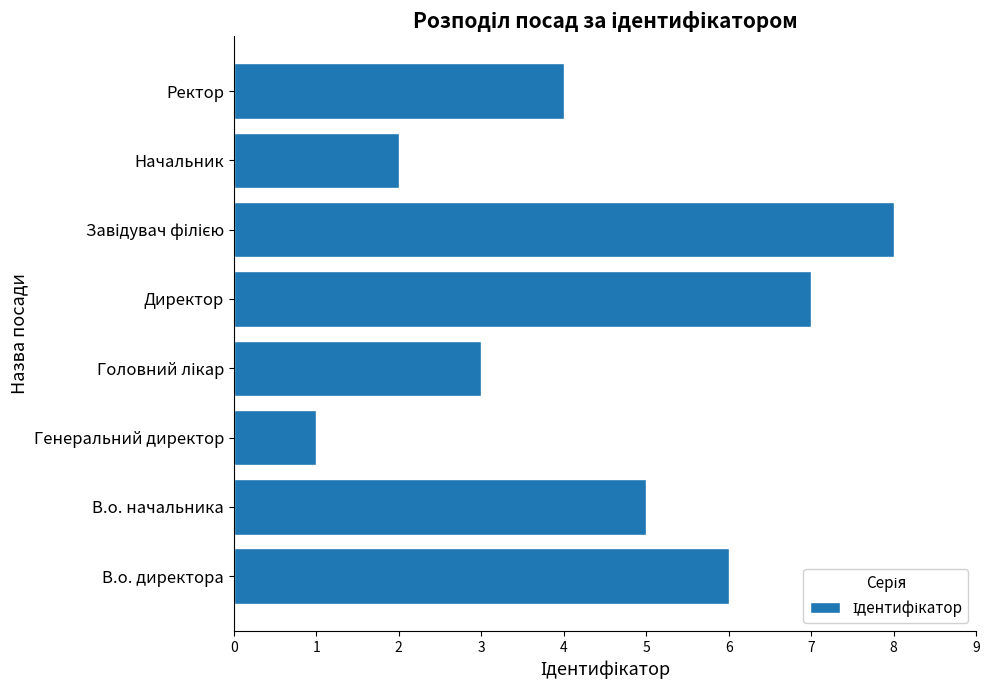

Does the chart contain any negative values?

No